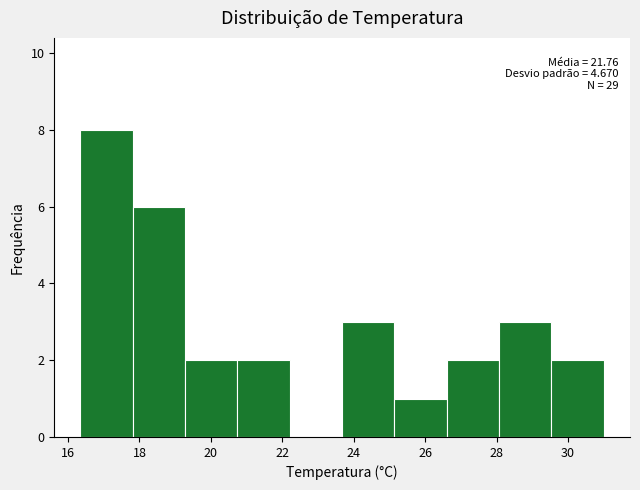

Over which range of the x-axis is the bar tallest?

16.4 to 17.8